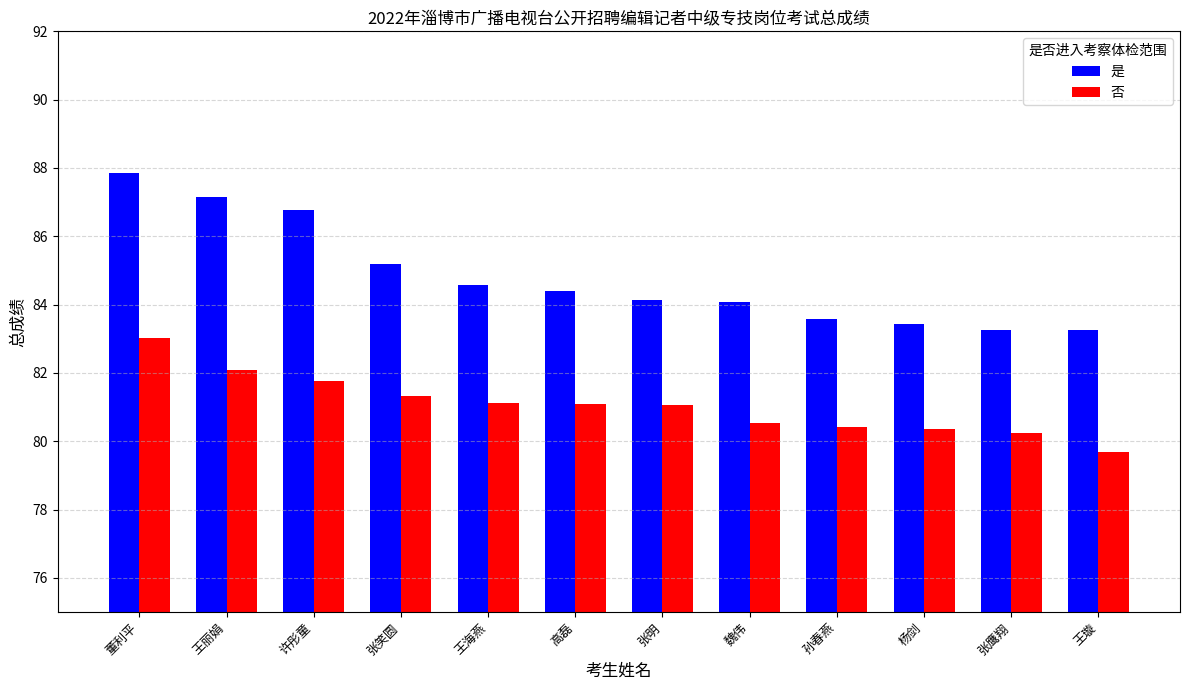

What is the lowest value of the 否 series?

79.7